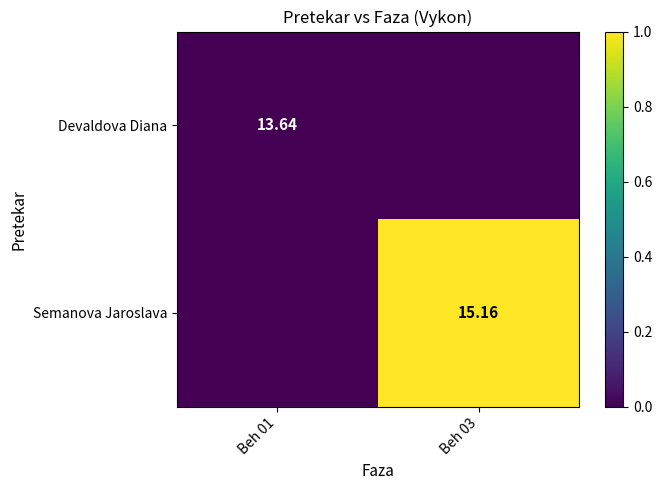

At how many categories does at least one series exceed 0?

1